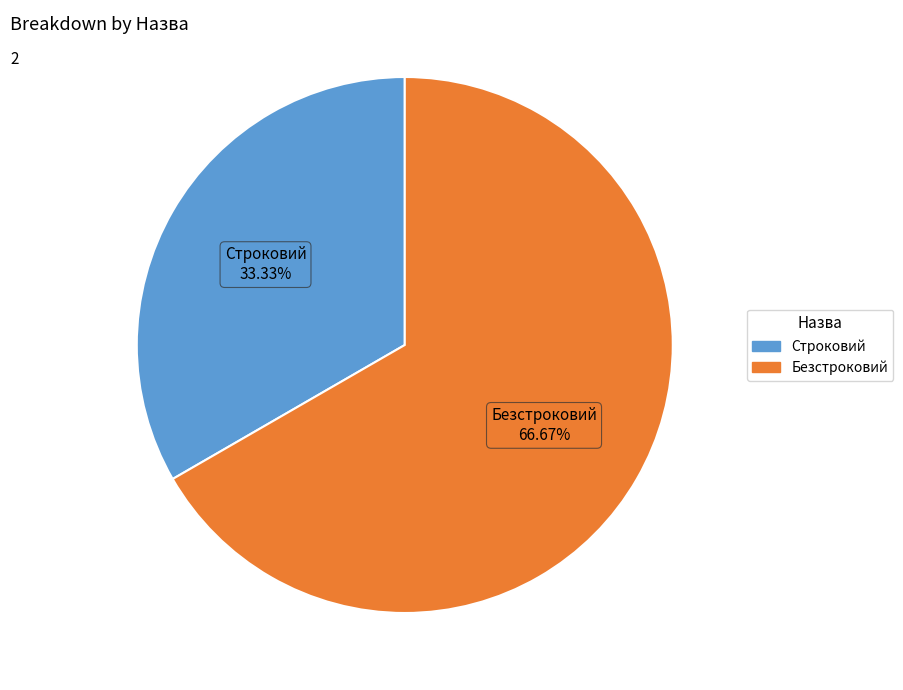

Between Строковий and Безстроковий, which is larger?

Безстроковий